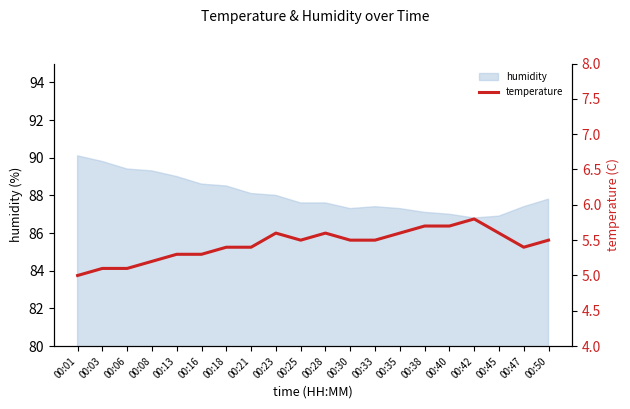

What is the minimum value shown in the chart?

5.0